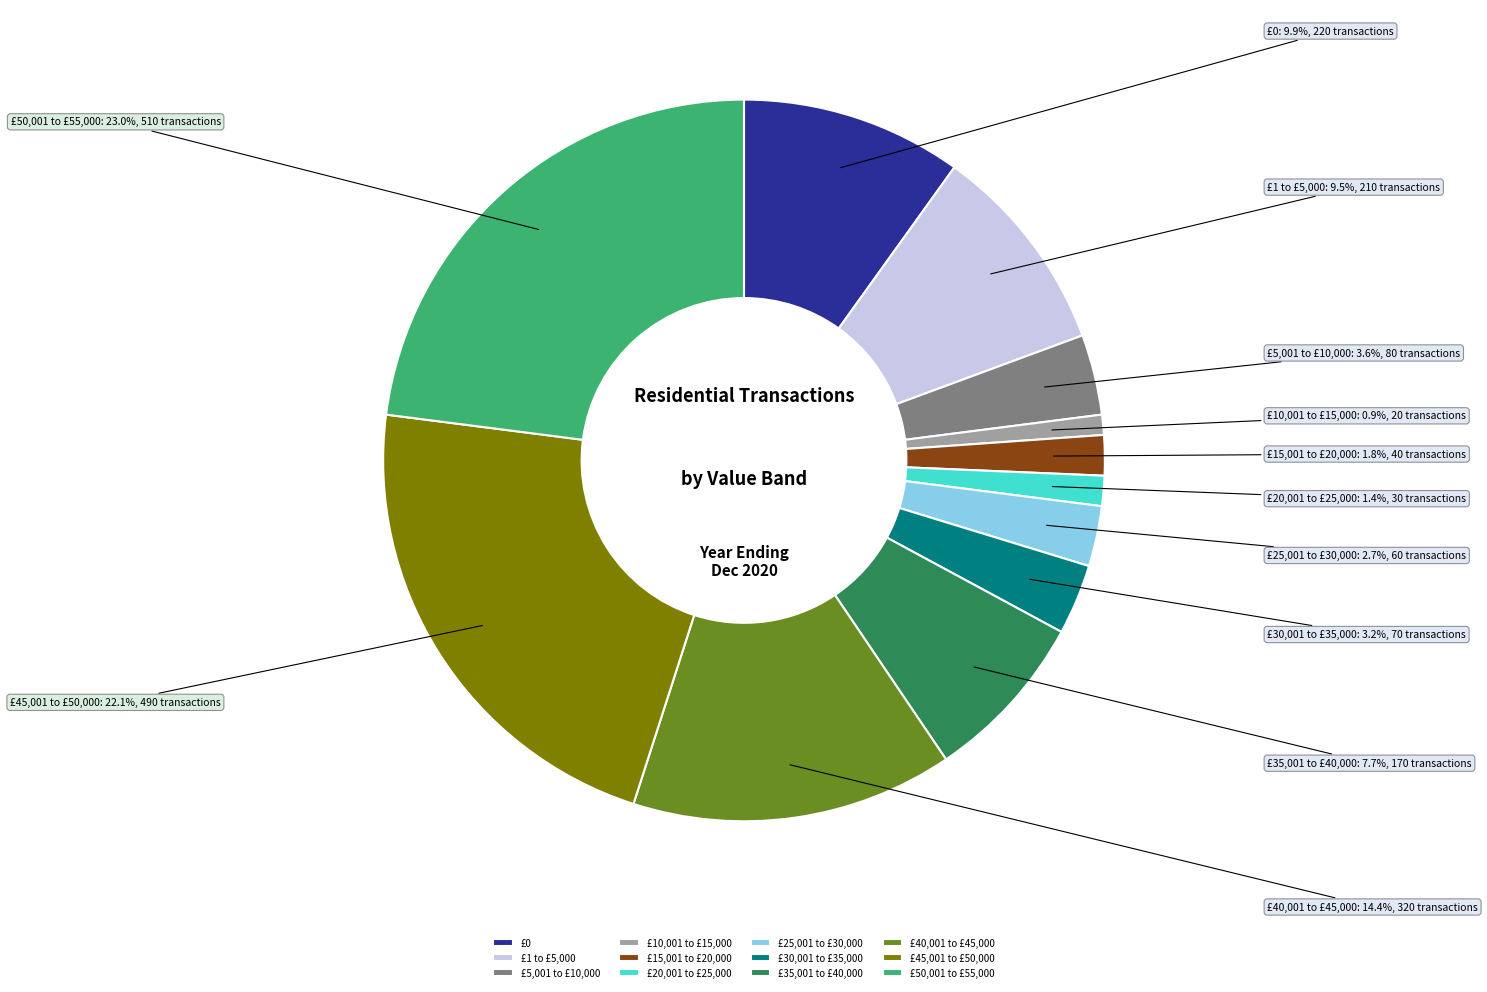

How many segments does this pie chart have?

12